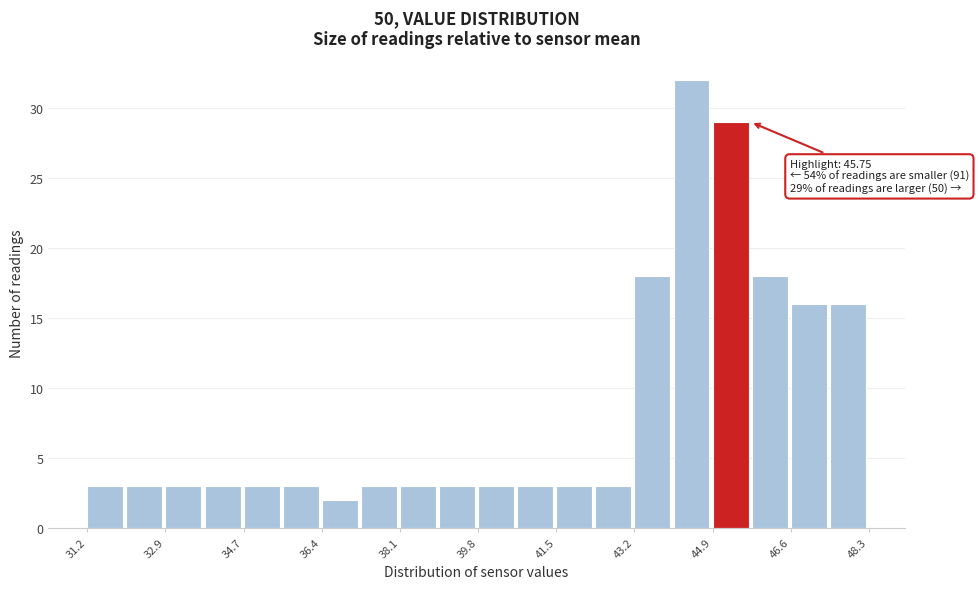

Which range on the x-axis has the tallest bar?

44.0 to 45.0